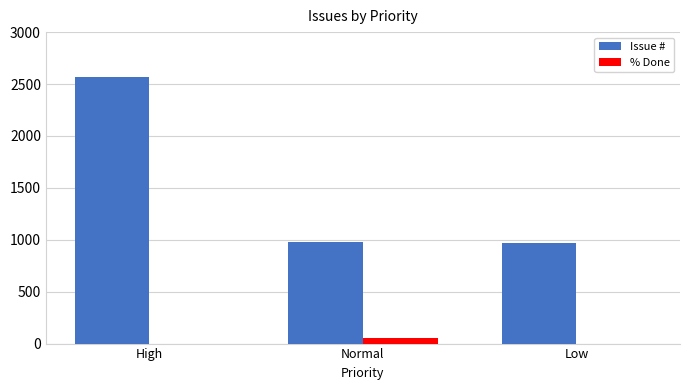

What is the spread (max minus min) of values at High?

2563